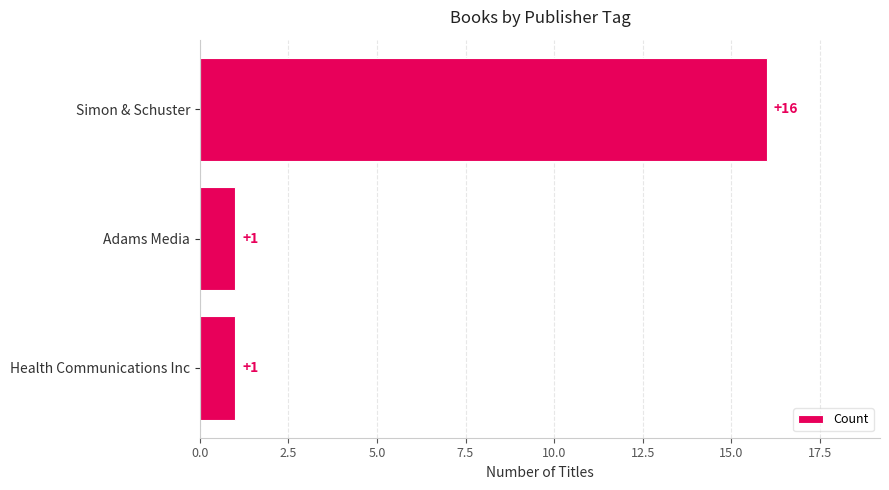

The value at Health Communications Inc is 0. True or false?

False